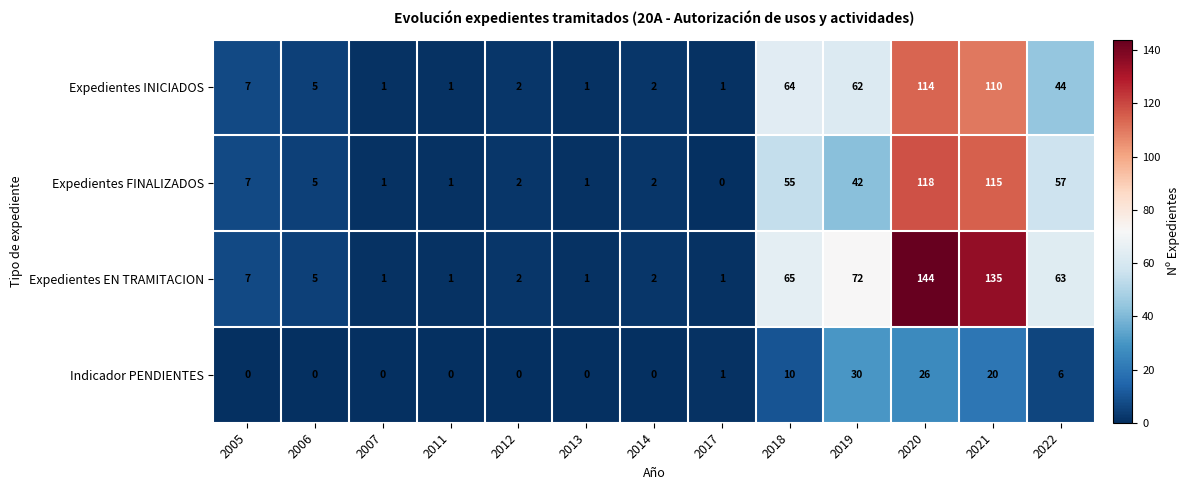

Is it true that Expedientes EN TRAMITACION equals 2 at 2013?

False